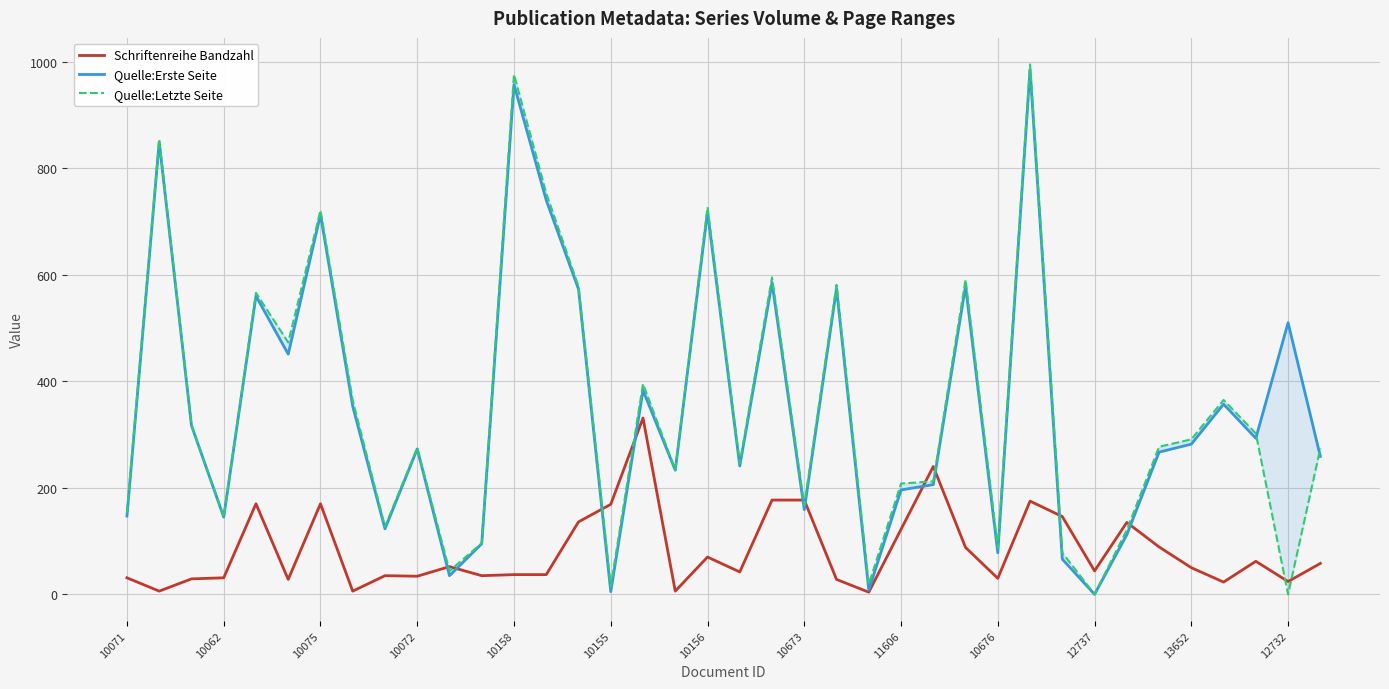

What is the value of the Quelle:Letzte Seite point at the 8th from the left?

364